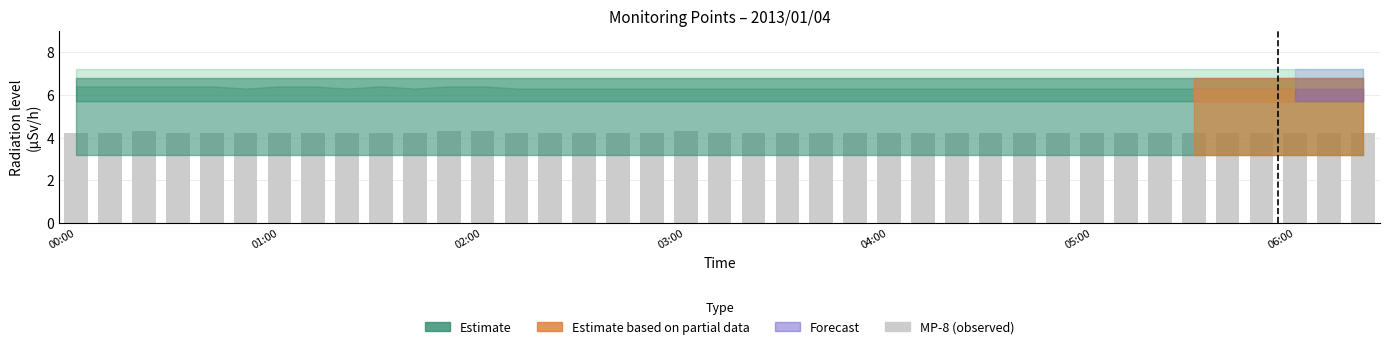

Reading left to right, what are all the values shown in this chart?

4.2	4.2	4.3	4.2	4.2	4.2	4.2	4.2	4.2	4.2	4.2	4.3	4.3	4.2	4.2	4.2	4.2	4.2	4.3	4.2	4.2	4.2	4.2	4.2	4.2	4.2	4.2	4.2	4.2	4.2	4.2	4.2	4.2	4.2	4.2	4.2	4.2	4.2	4.2